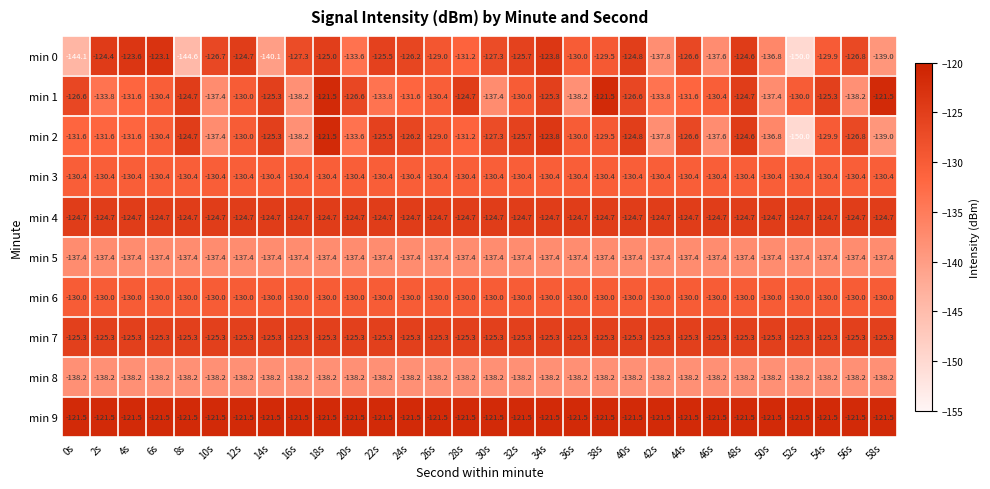

How many distinct data groups are displayed?

10